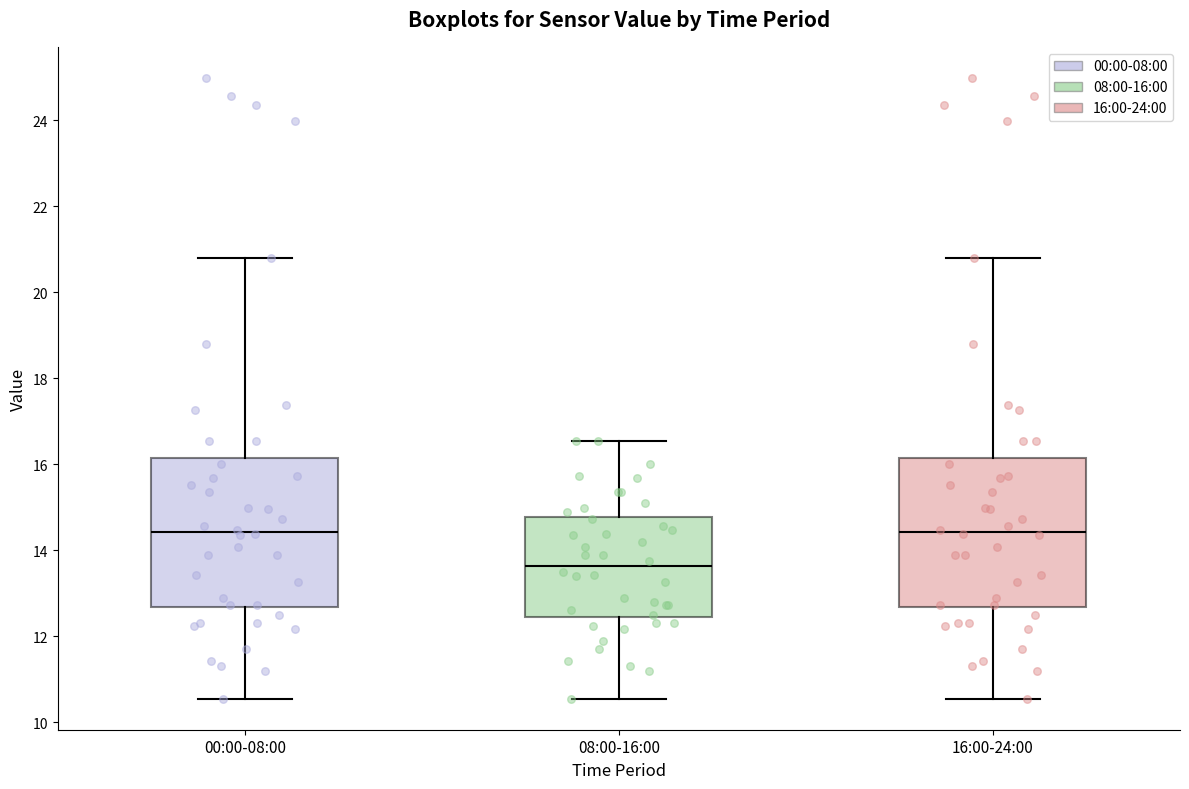

Reading left to right, read every box against the y-axis: the position of its median line, the range the box covers, and the ends of its whiskers. The values are not printed on the chart, so give them approximately, as read against the axis.

00:00-08:00: median 14.4, box 12.6 to 16.2, whiskers 10.6 to 20.8
08:00-16:00: median 13.6, box 12.4 to 14.8, whiskers 10.6 to 16.6
16:00-24:00: median 14.4, box 12.6 to 16.2, whiskers 10.6 to 20.8